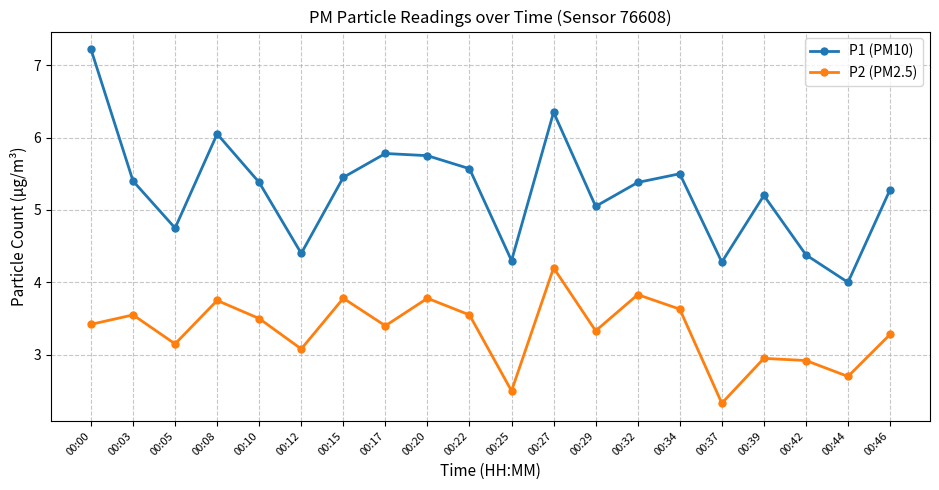

What is the sum of all P1 (PM10) values?

105.5